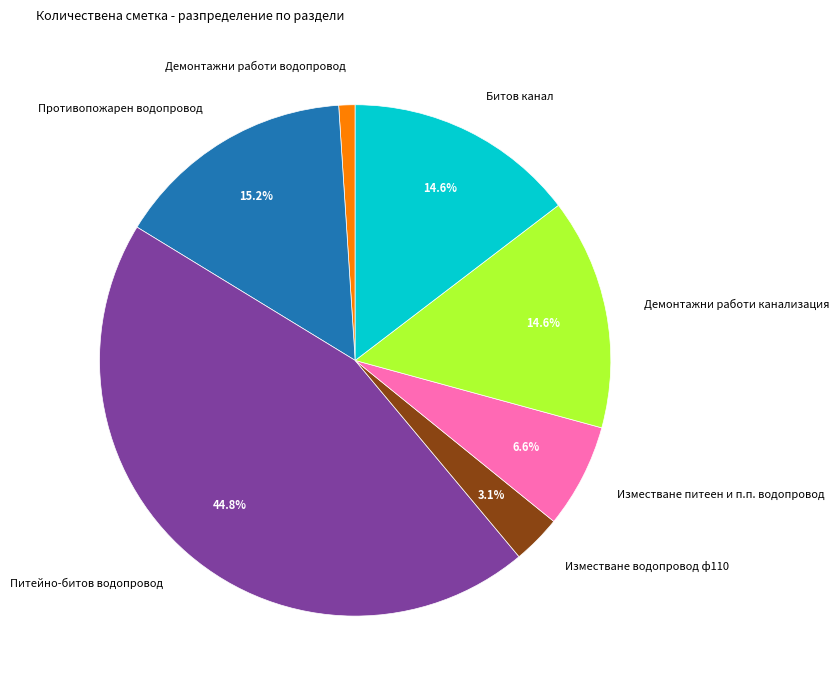

Which category has the biggest portion of the pie?

Питейно-битов водопровод